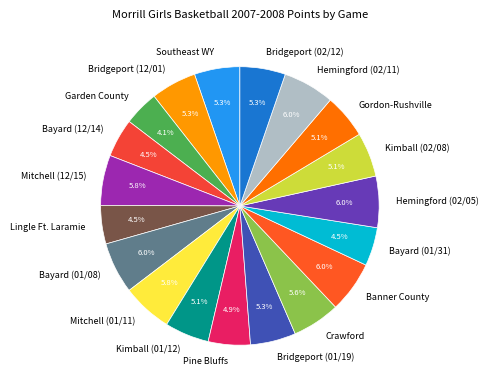

Between Bayard (12/14) and Mitchell (12/15), which is larger?

Mitchell (12/15)